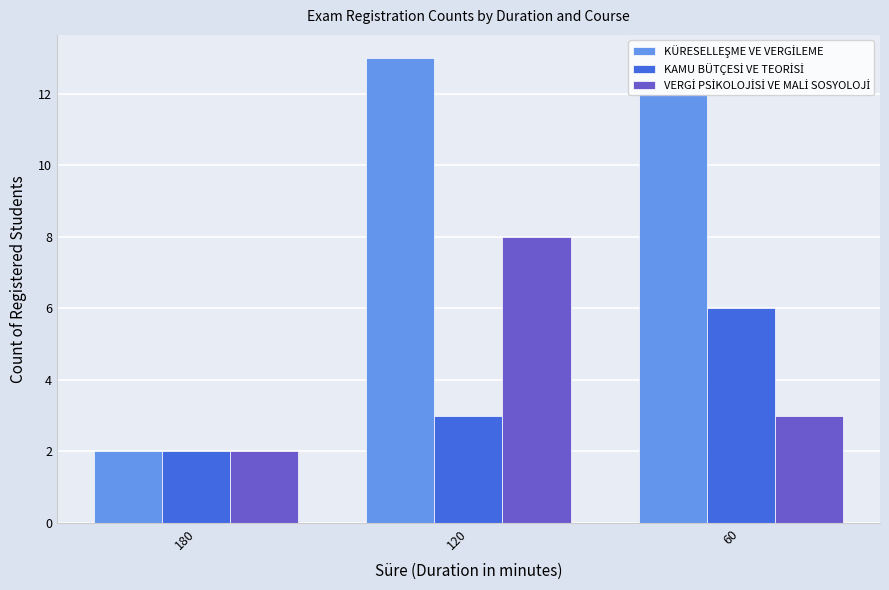

At which category is the sum across all series the highest?

120